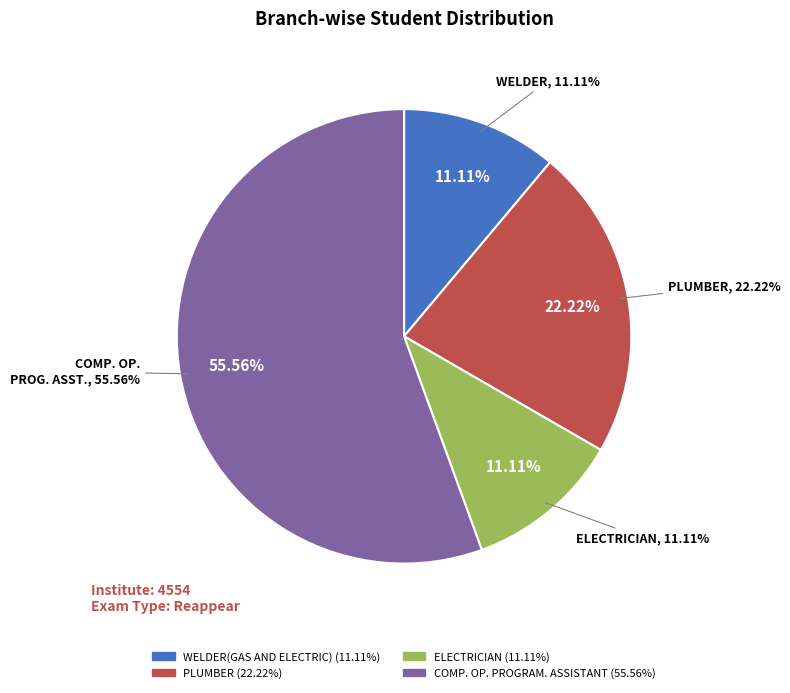

Count the number of slices in the pie.

4